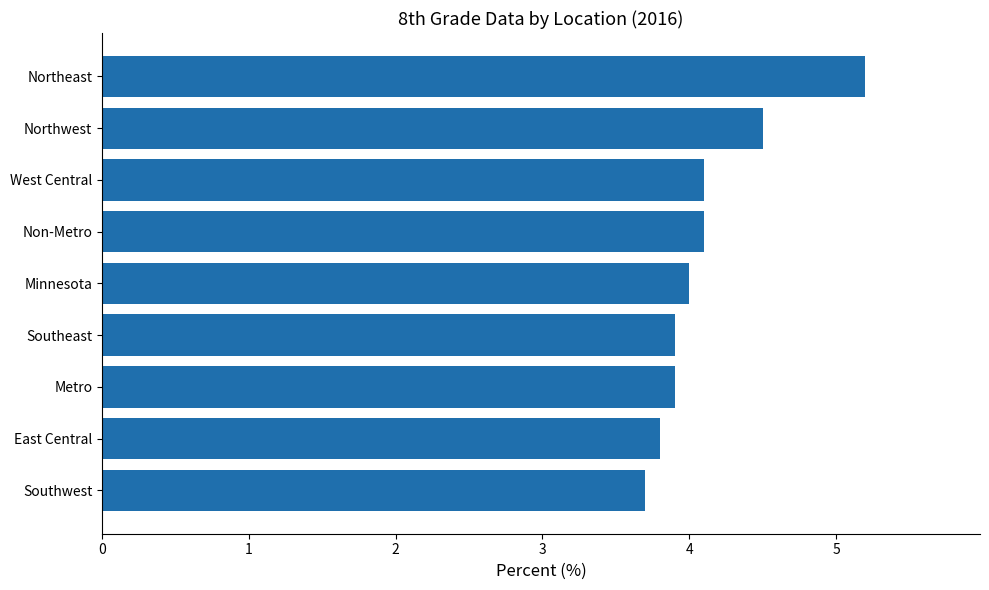

Reading bottom to top, extract all data points from this chart.

Southwest=3.7	East Central=3.8	Metro=3.9	Southeast=3.9	Minnesota=4.0	Non-Metro=4.1	West Central=4.1	Northwest=4.5	Northeast=5.2